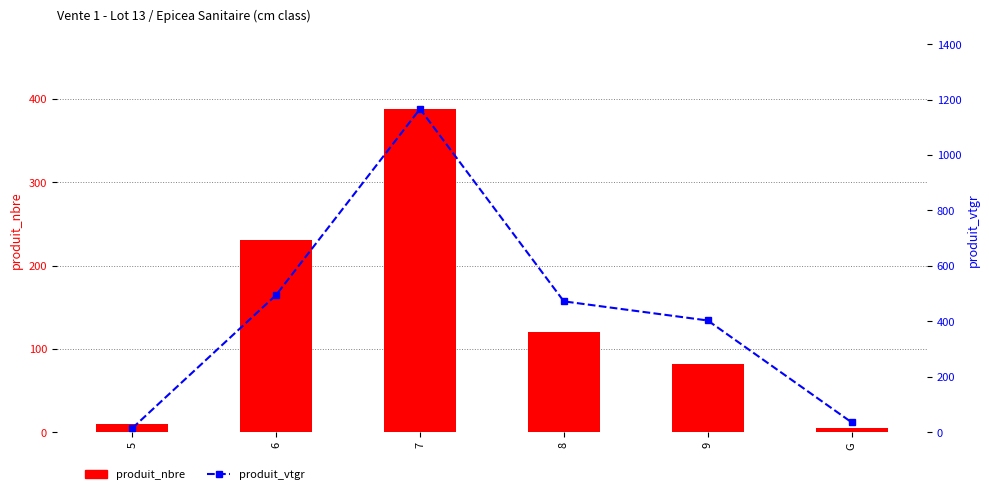

What is the approximate value of produit_vtgr at 6?

494.8